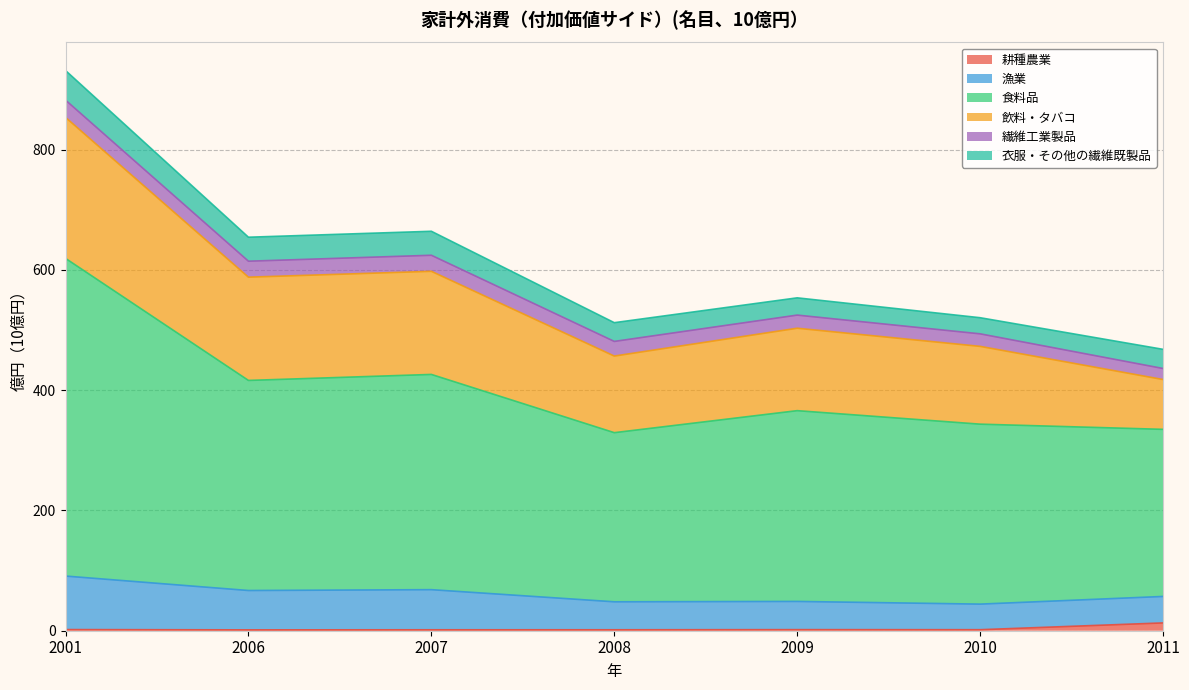

What is the minimum value shown in the chart?

1.4